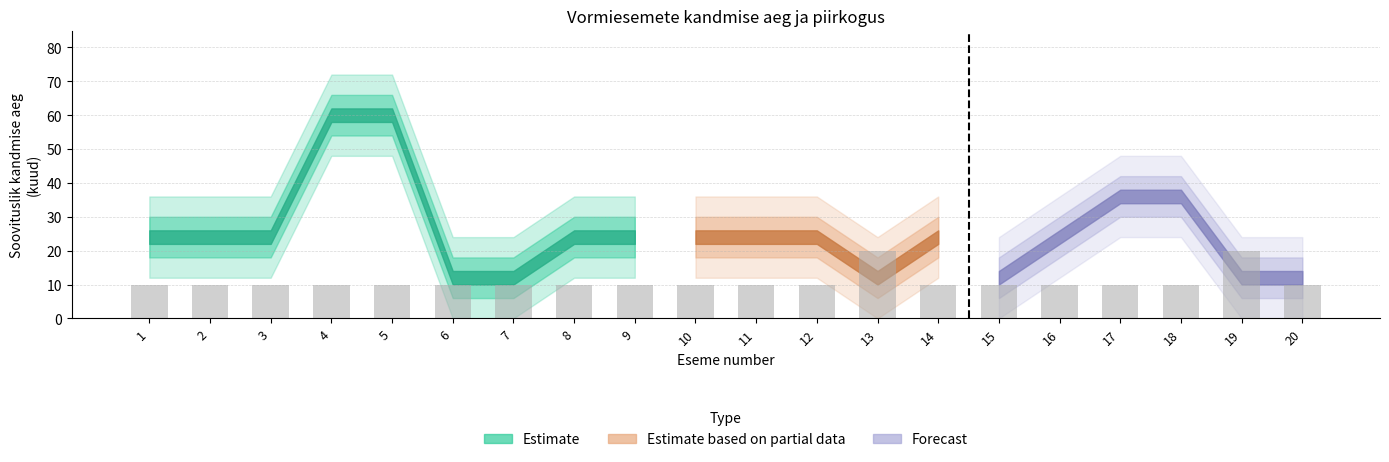

How many distinct data groups are displayed?

1